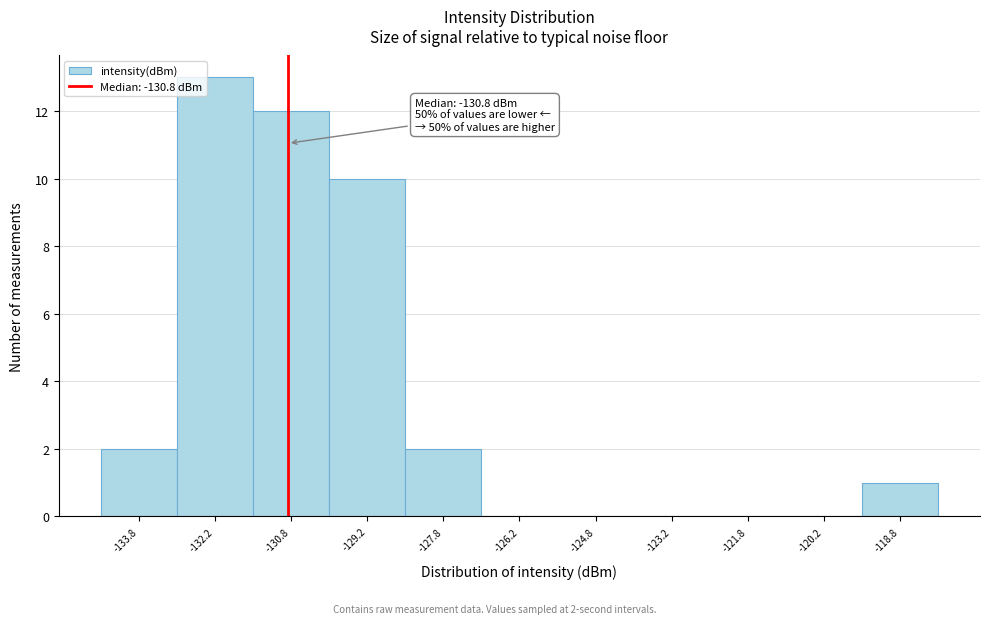

Which range on the x-axis has the tallest bar?

-133.0 to -131.5